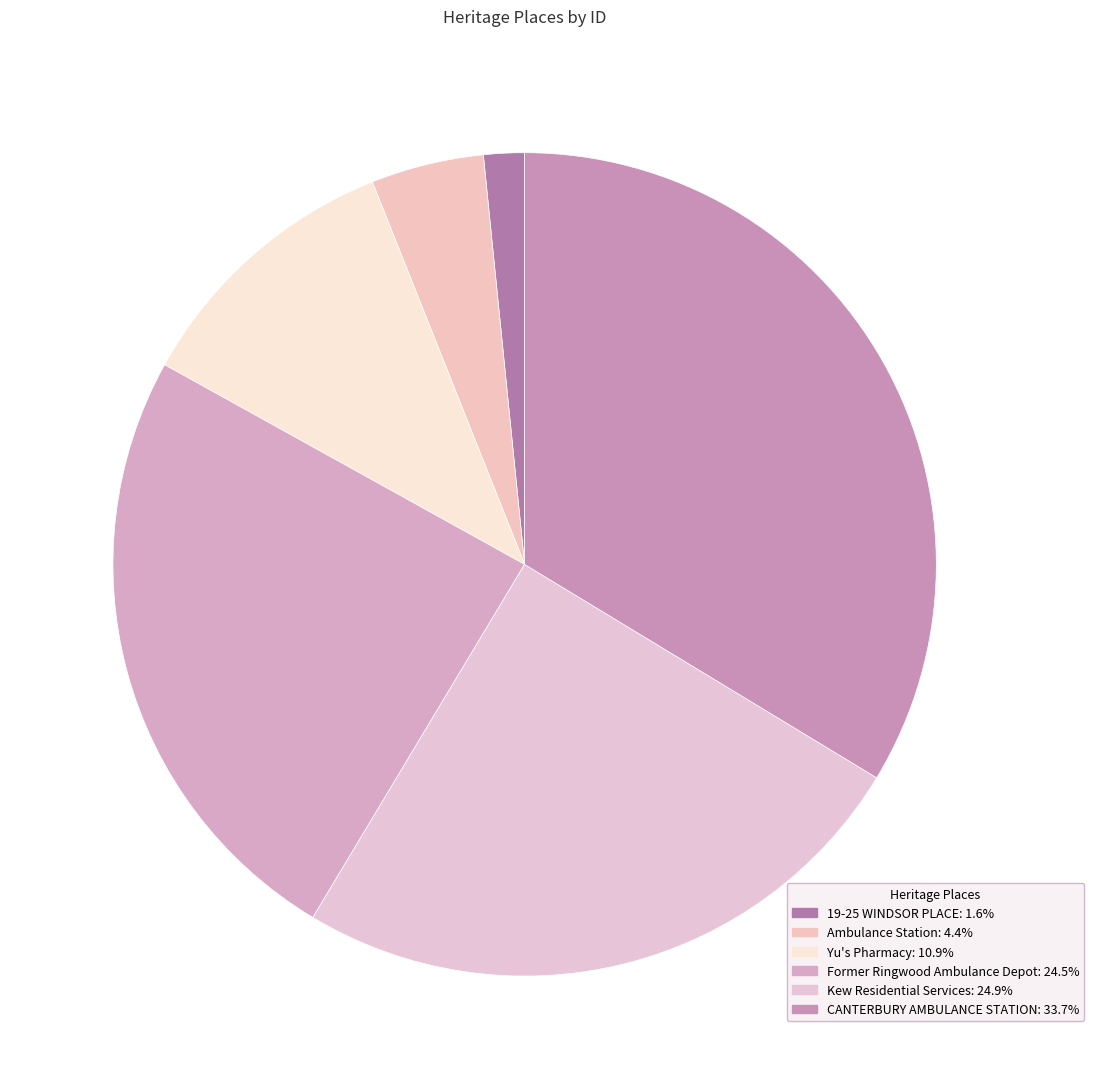

Rank the categories by value from highest to lowest.

CANTERBURY AMBULANCE STATION, Kew Residential Services, Former Ringwood Ambulance Depot, Yu's Pharmacy, Ambulance Station, 19-25 WINDSOR PLACE